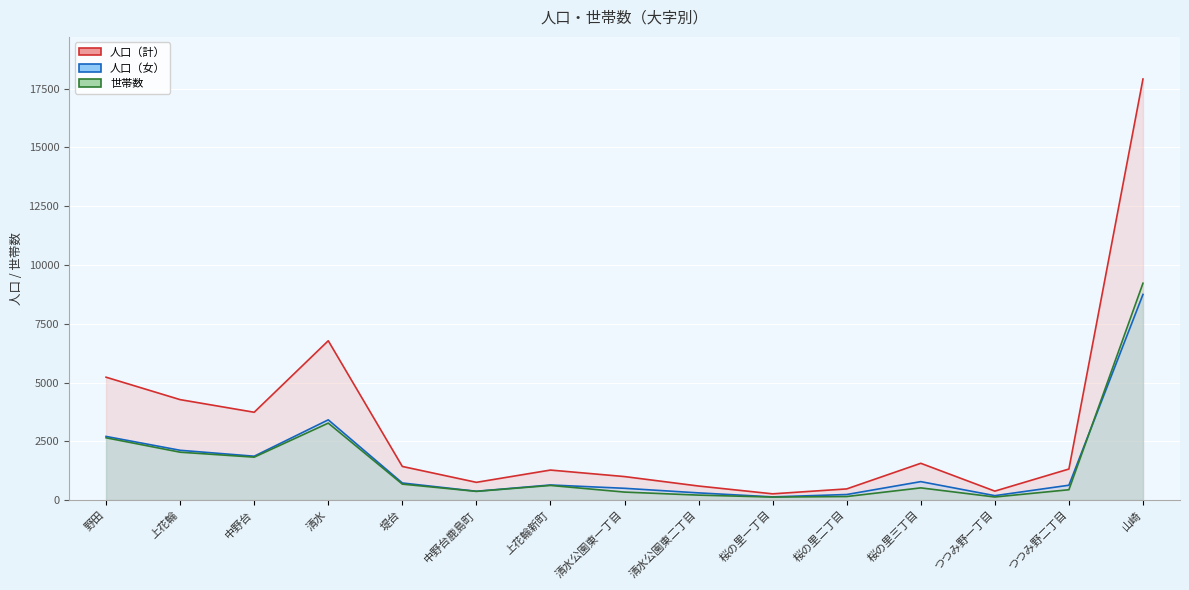

What is the difference between the maximum and minimum values in the 人口（女） series?

8611